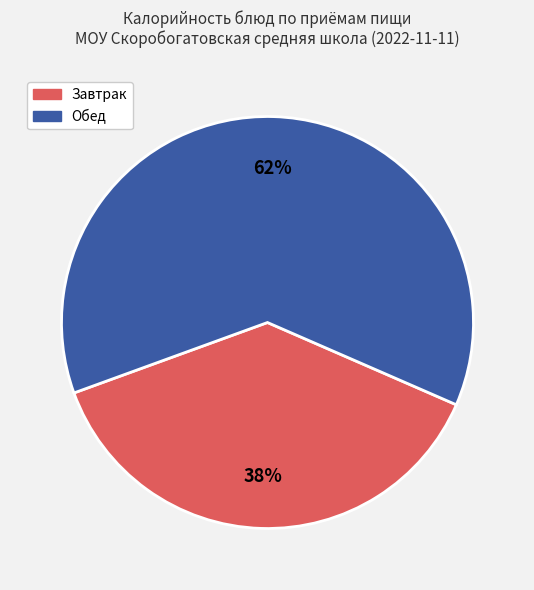

How many slices are in this pie chart?

2